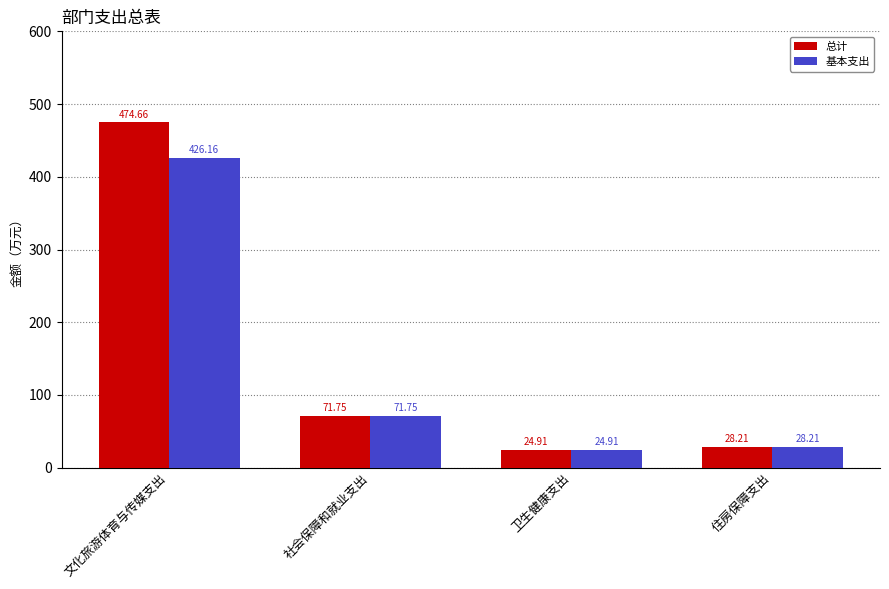

At 文化旅游体育与传媒支出, list the series in order from smallest to largest.

基本支出, 总计